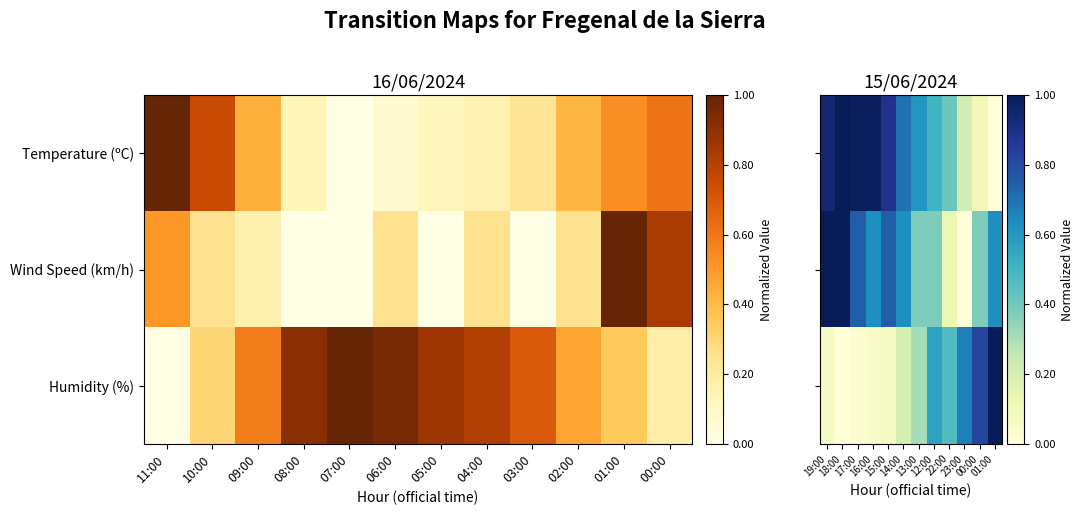

Rank the series at 23:00 from highest to lowest value.

Humidity (%), Temperature (ºC), Wind Speed (km/h)